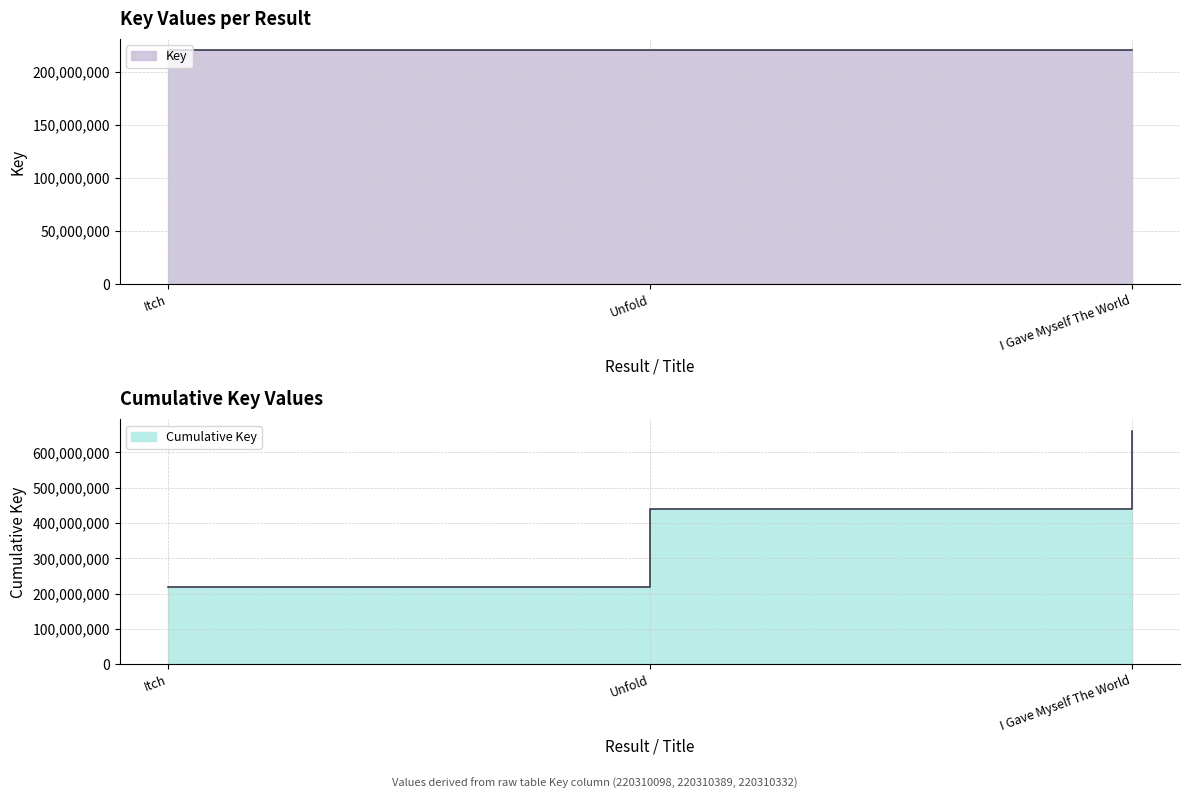

Approximately how many times larger is the value at I Gave Myself The World compared to Itch?

1.0